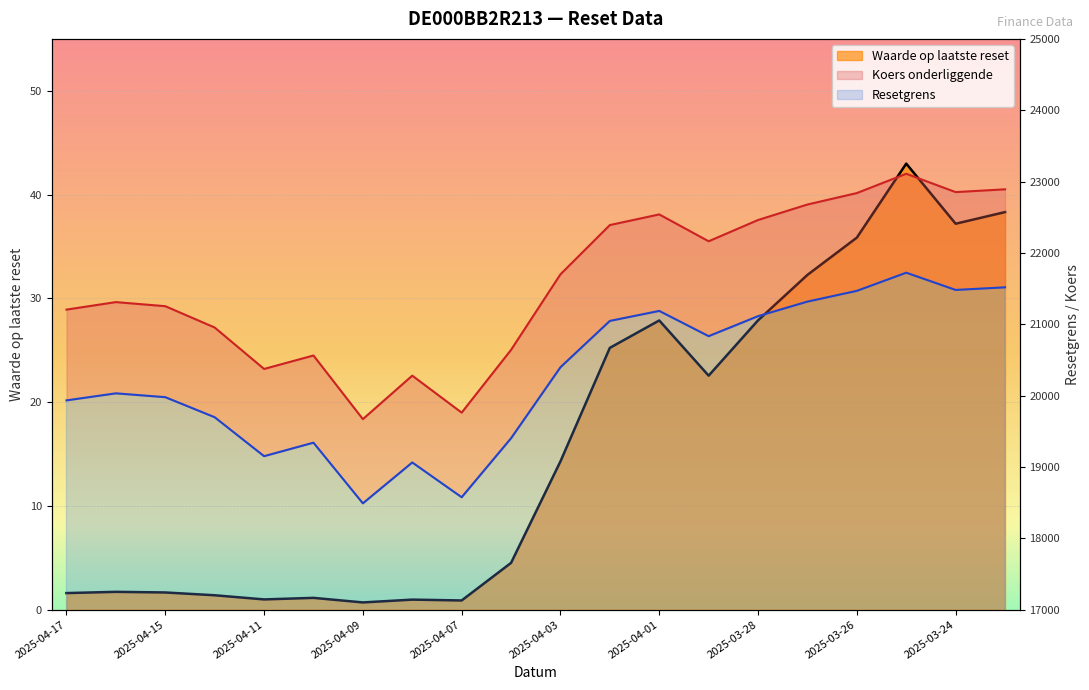

How many series are shown in this chart?

3